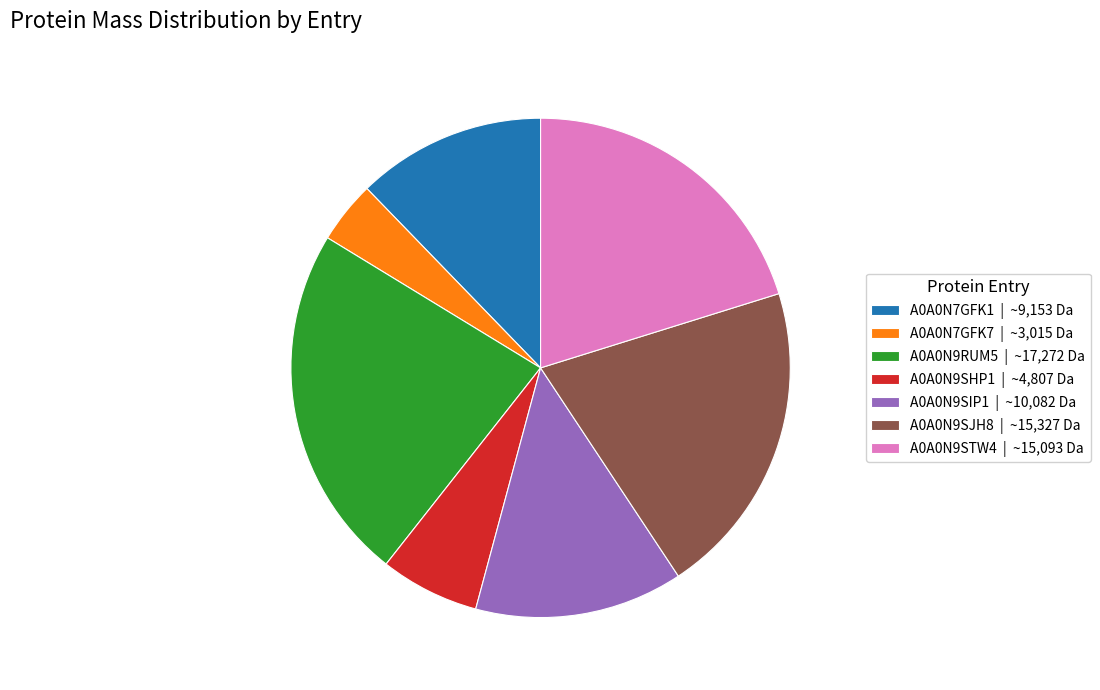

How many segments does this pie chart have?

7